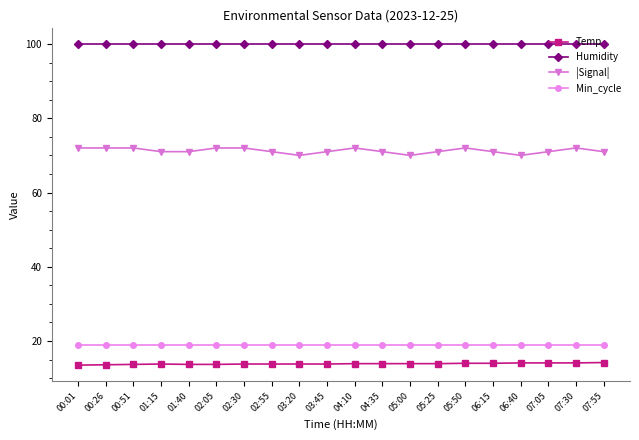

Is it true that Min_cycle equals 19.0 at 02:30?

True